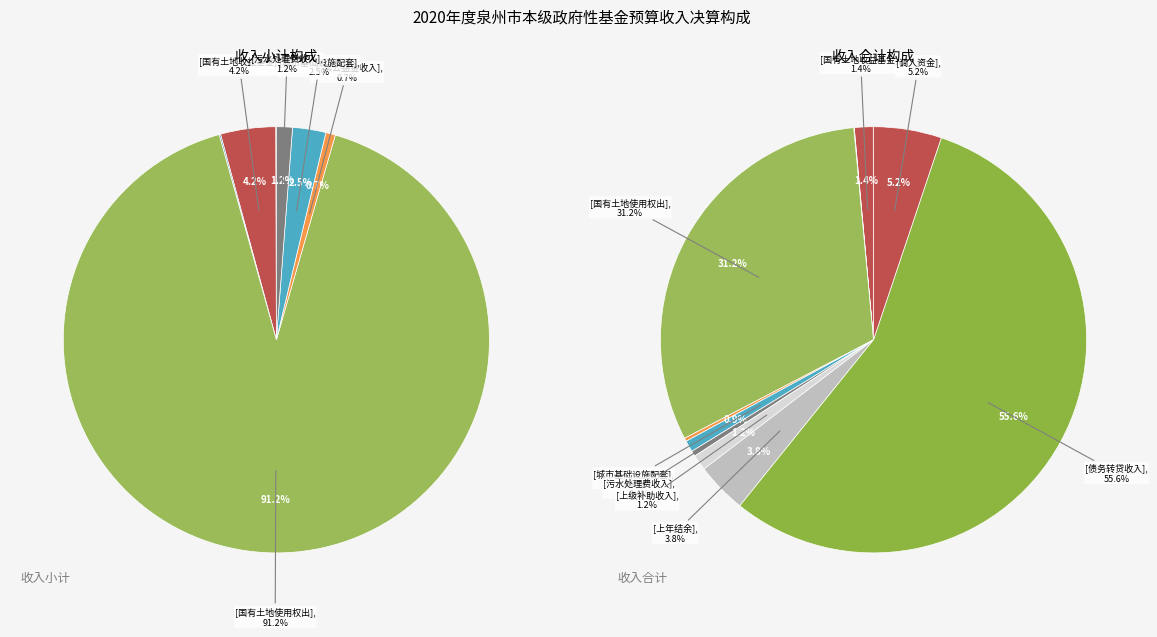

What is the ratio of the value at 港口建设费收入 to the value at 农业土地开发资金收入?

0.5